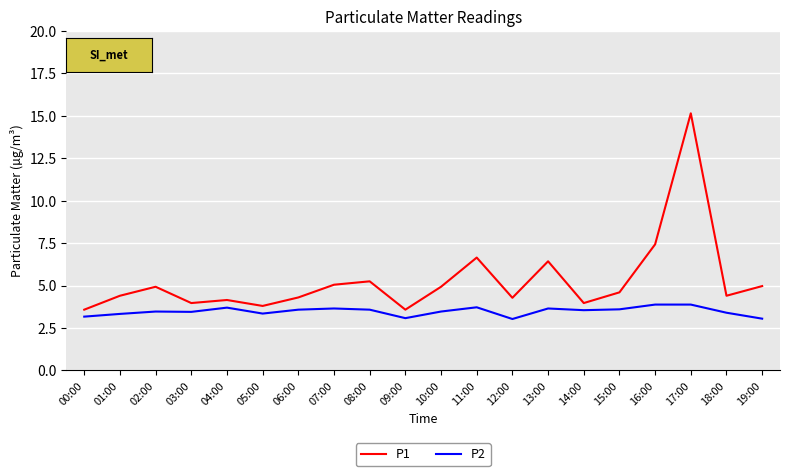

At how many categories does at least one series exceed 12?

1